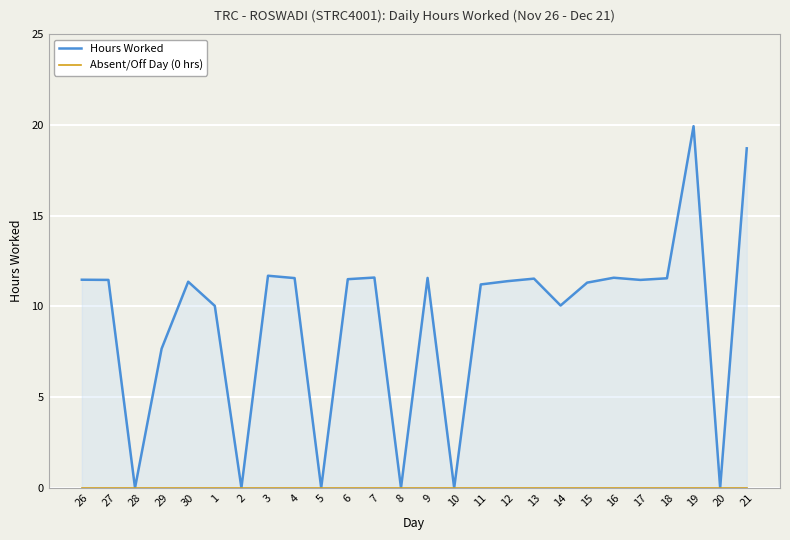

What is the sum of all Hours Worked values?

238.6